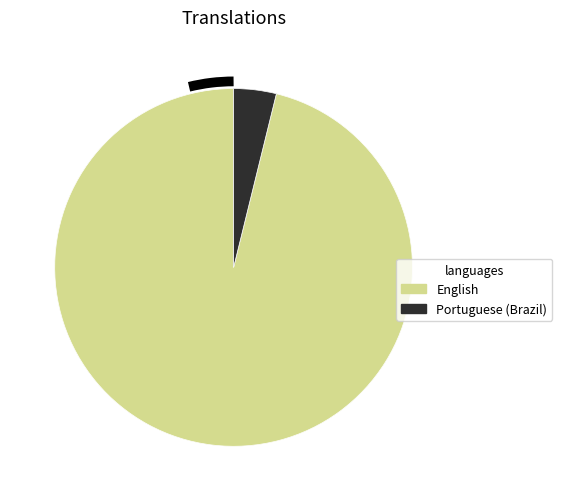

To the nearest percent, what is the combined percentage of English and Portuguese (Brazil)?

100%